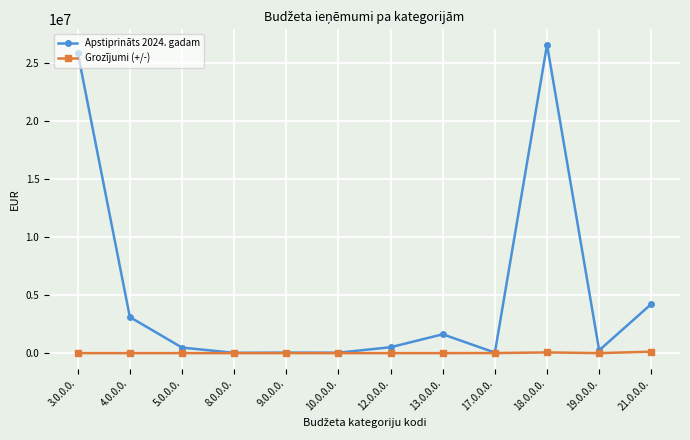

What are all the series names shown in the legend?

Apstiprināts 2024. gadam, Grozījumi (+/-)